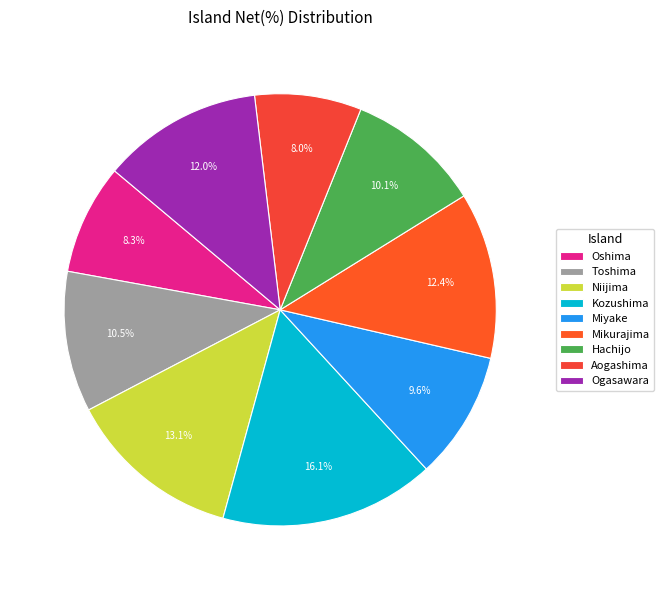

Rank the categories by value from lowest to highest.

Aogashima, Oshima, Miyake, Hachijo, Toshima, Ogasawara, Mikurajima, Niijima, Kozushima